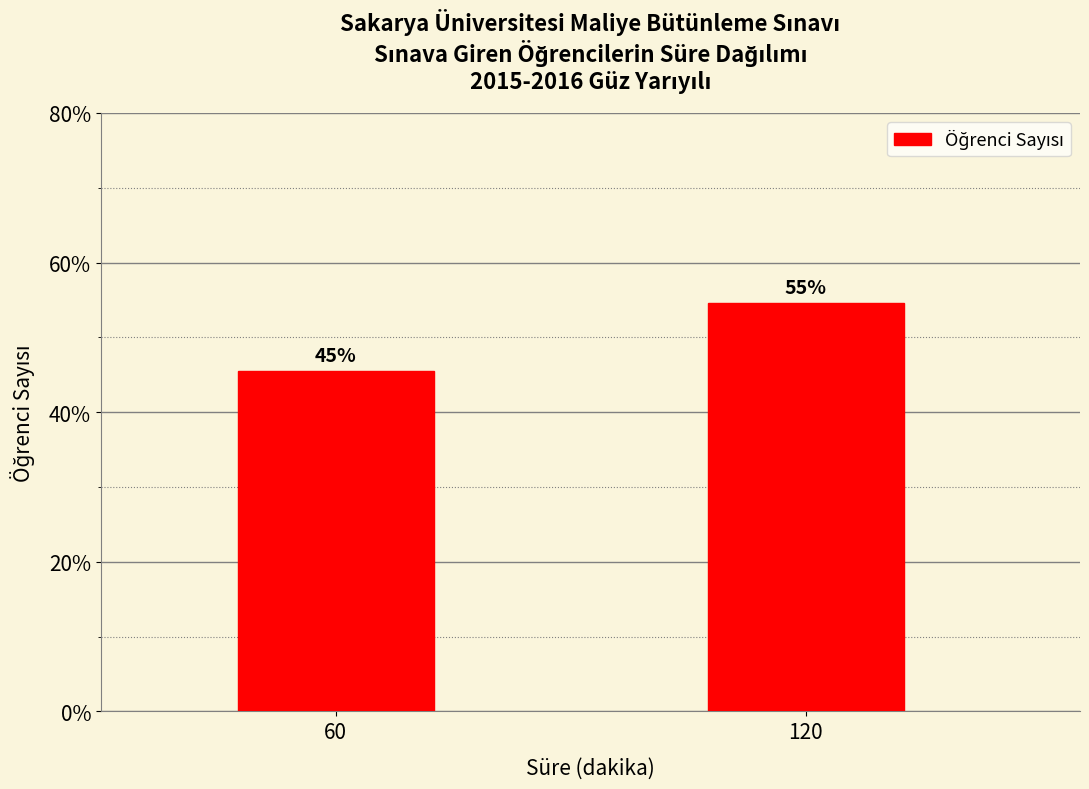

What is the change in value from 60 to 120?

+9.1